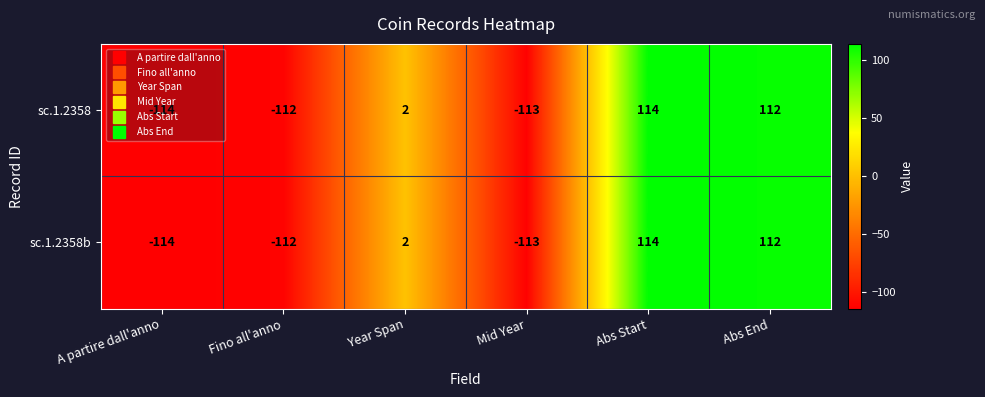

Is the value of sc.1.2358b at Mid Year greater than the value of sc.1.2358 at Abs Start?

No